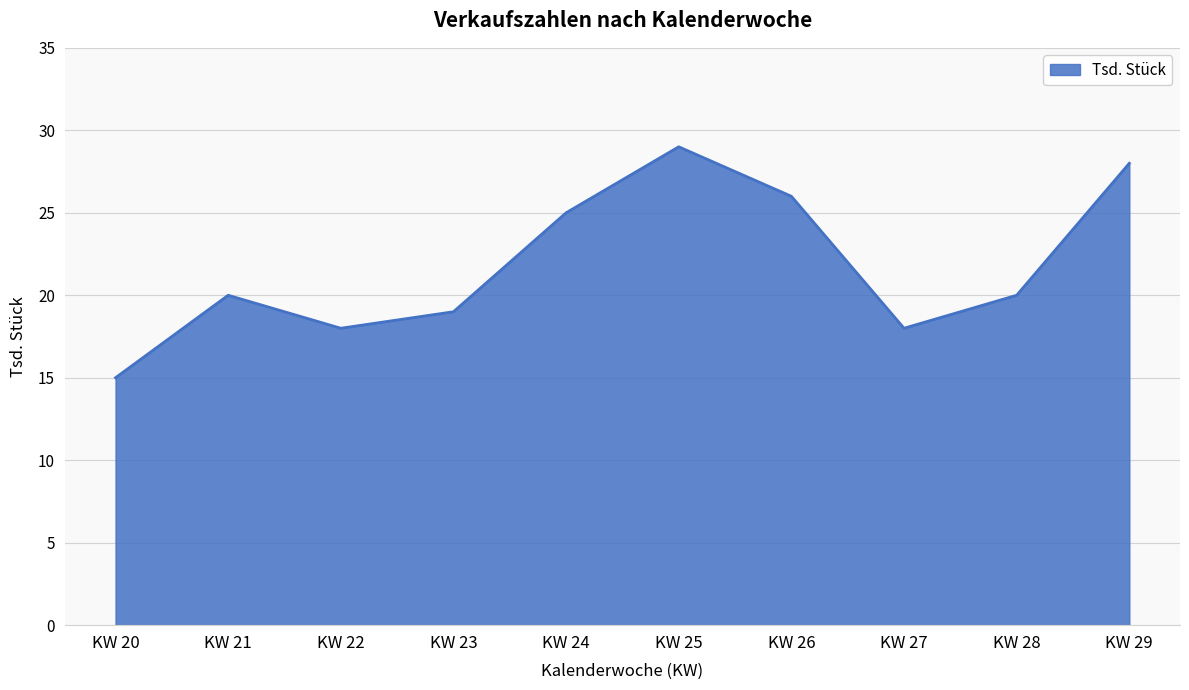

The value at KW 26 is 26. True or false?

True